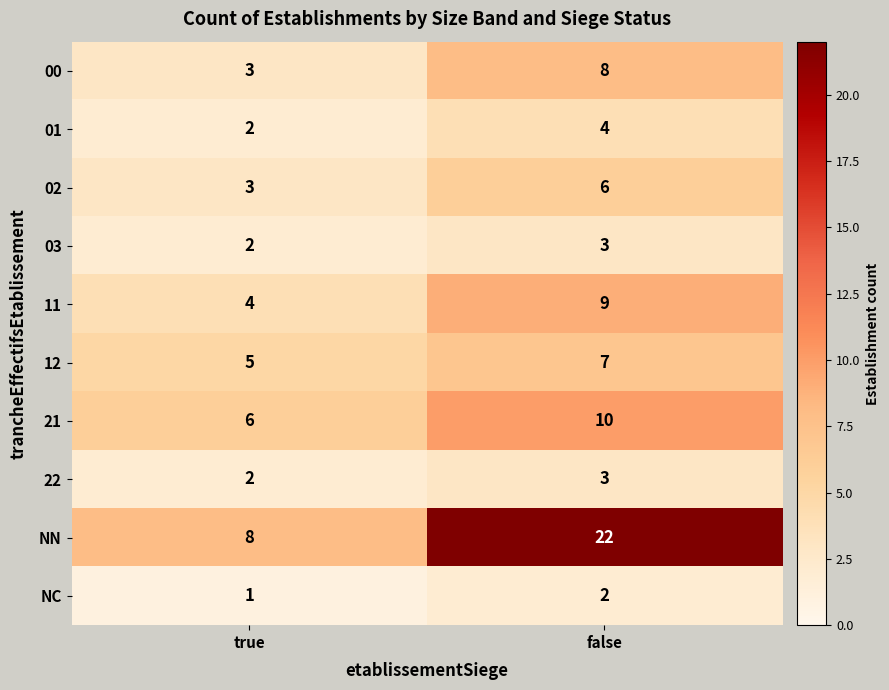

The value of 03 at true is 2. True or false?

True